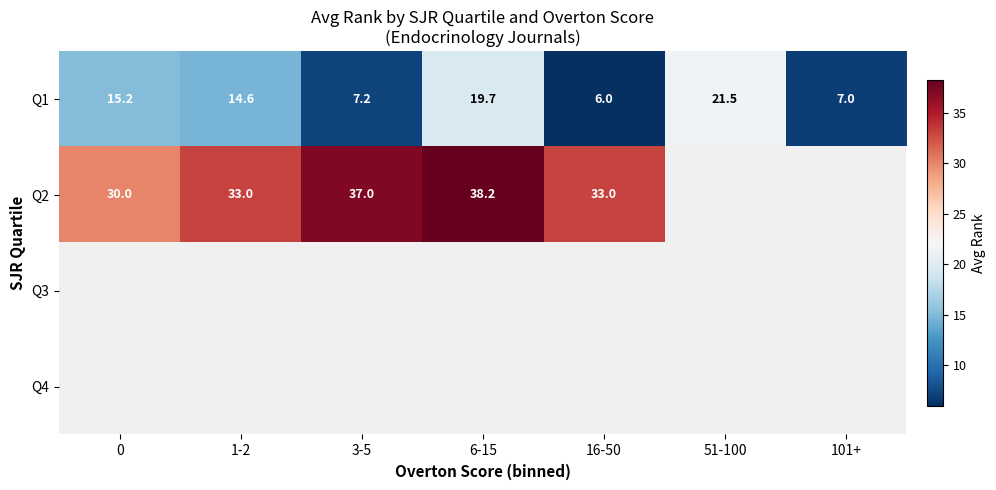

What is the approximate value of Q1 at 6-15?

19.7